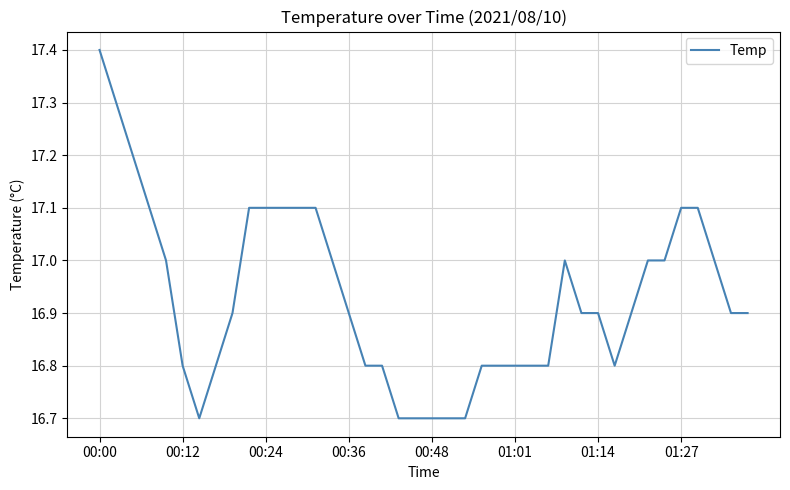

What is the maximum value shown in the chart?

17.4